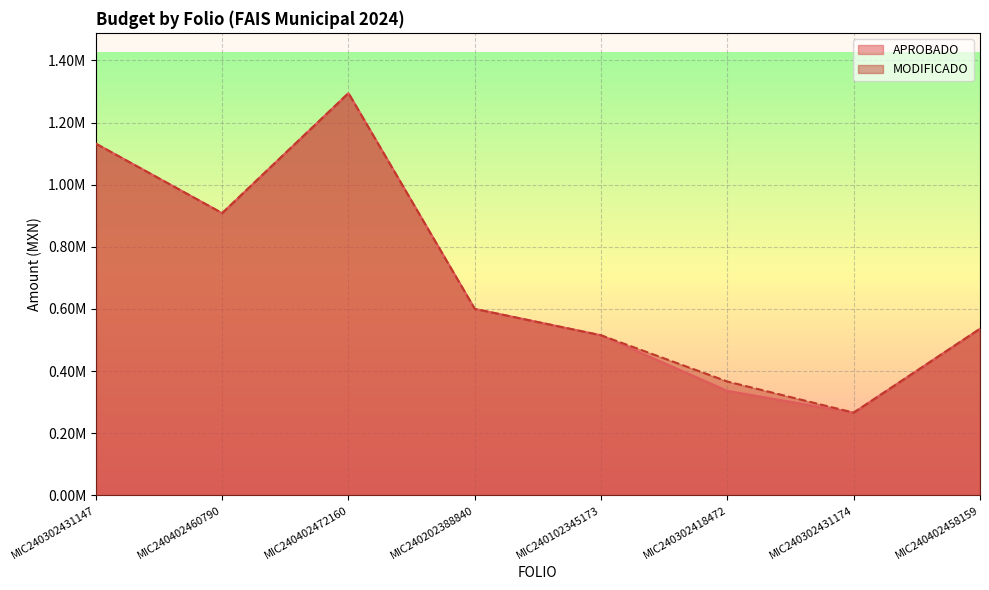

What is the difference between the APROBADO values at MIC240302431174 and MIC240402472160?

1028705.0